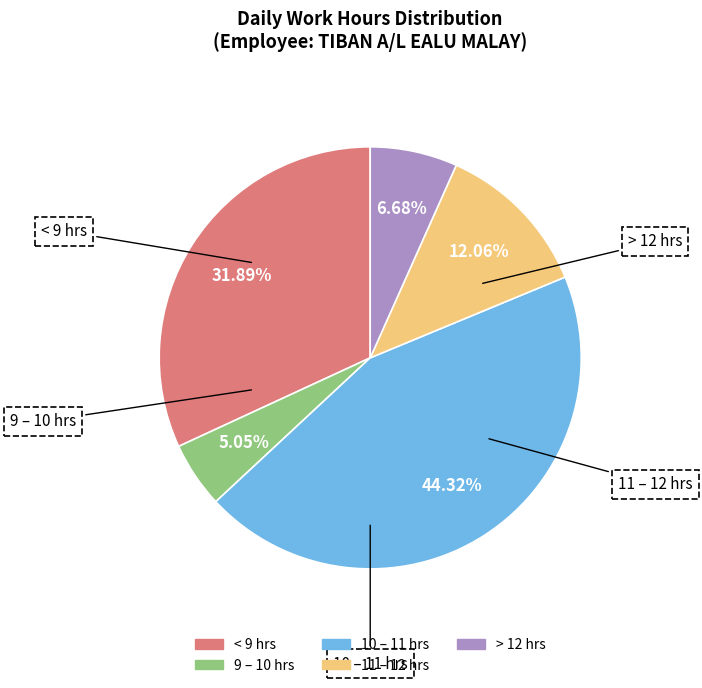

Is there a majority slice in this chart?

No